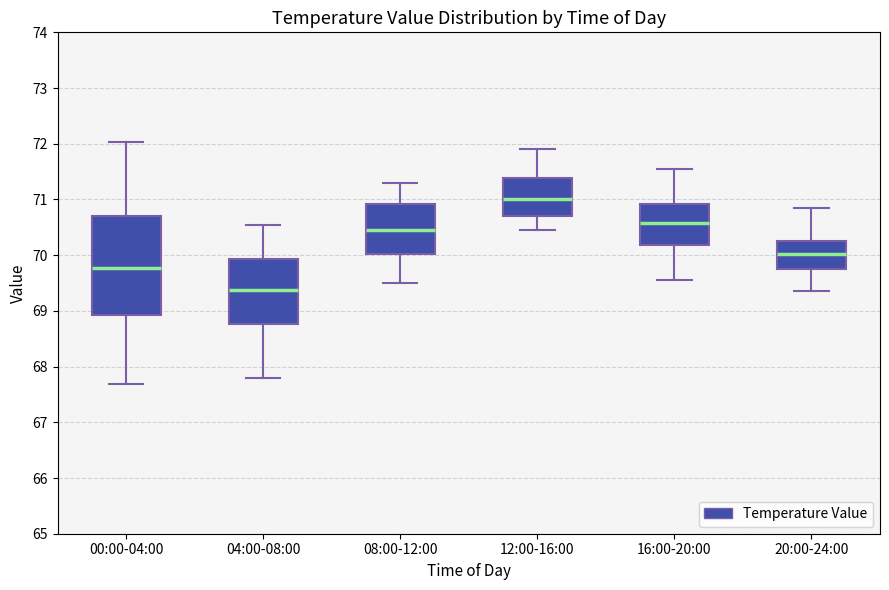

Where is the lower edge of the box for 12:00-16:00 on the y-axis? The values are not printed on the chart, so give them approximately, as read against the axis.

70.7